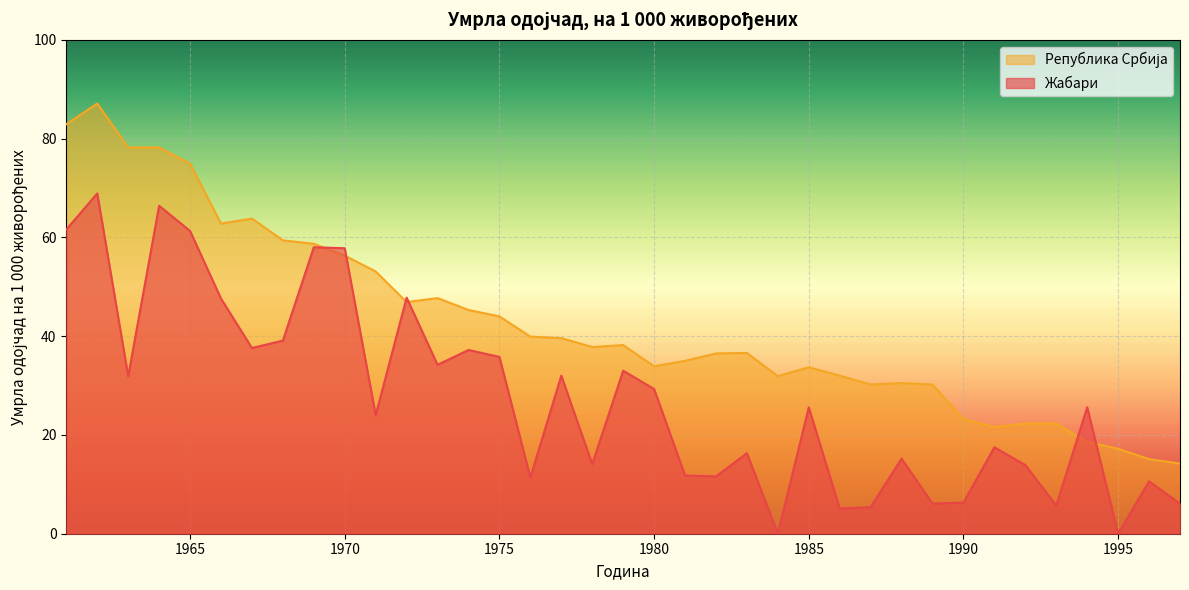

Does the chart display data point markers on the line(s)?

No